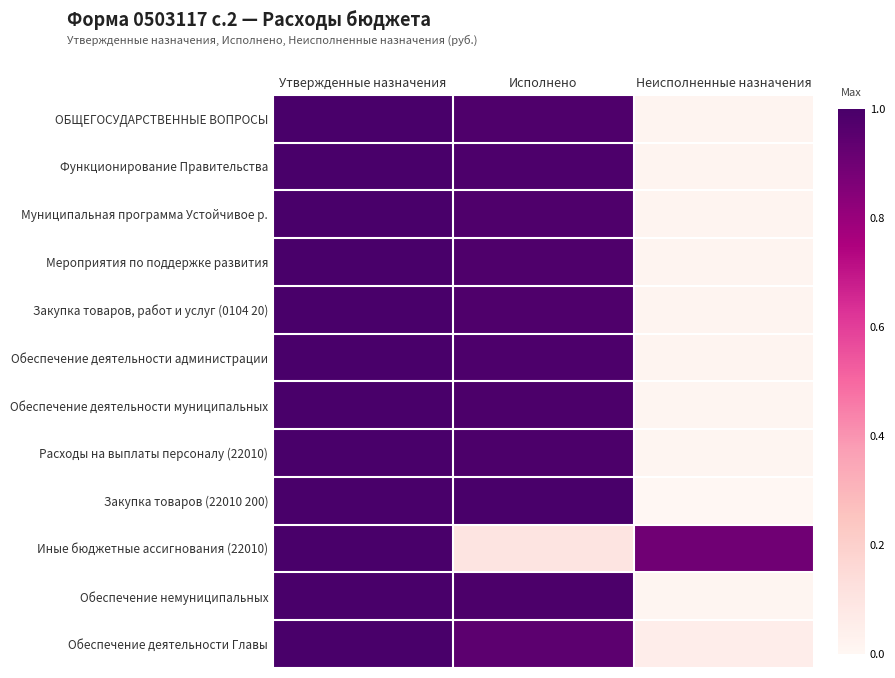

Reading left to right, transcribe all the data shown in this chart.

ОБЩЕГОСУДАРСТВЕННЫЕ ВОПРОСЫ: Утвержденные назначения=1.0	Исполнено=1.0	Неисполненные назначения=0.0
Функционирование Правительства: Утвержденные назначения=1.0	Исполнено=1.0	Неисполненные назначения=0.0
Муниципальная программа Устойчивое р.: Утвержденные назначения=1.0	Исполнено=1.0	Неисполненные назначения=0.0
Мероприятия по поддержке развития: Утвержденные назначения=1.0	Исполнено=1.0	Неисполненные назначения=0.0
Закупка товаров, работ и услуг (0104 20): Утвержденные назначения=1.0	Исполнено=1.0	Неисполненные назначения=0.0
Обеспечение деятельности администрации: Утвержденные назначения=1.0	Исполнено=1.0	Неисполненные назначения=0.0
Обеспечение деятельности муниципальных: Утвержденные назначения=1.0	Исполнено=1.0	Неисполненные назначения=0.0
Расходы на выплаты персоналу (22010): Утвержденные назначения=1.0	Исполнено=1.0	Неисполненные назначения=0.0
Закупка товаров (22010 200): Утвержденные назначения=1.0	Исполнено=1.0	Неисполненные назначения=0.0
Иные бюджетные ассигнования (22010): Утвержденные назначения=1.0	Исполнено=0.1	Неисполненные назначения=0.9
Обеспечение немуниципальных: Утвержденные назначения=1.0	Исполнено=1.0	Неисполненные назначения=0.0
Обеспечение деятельности Главы: Утвержденные назначения=1.0	Исполнено=0.9	Неисполненные назначения=0.1